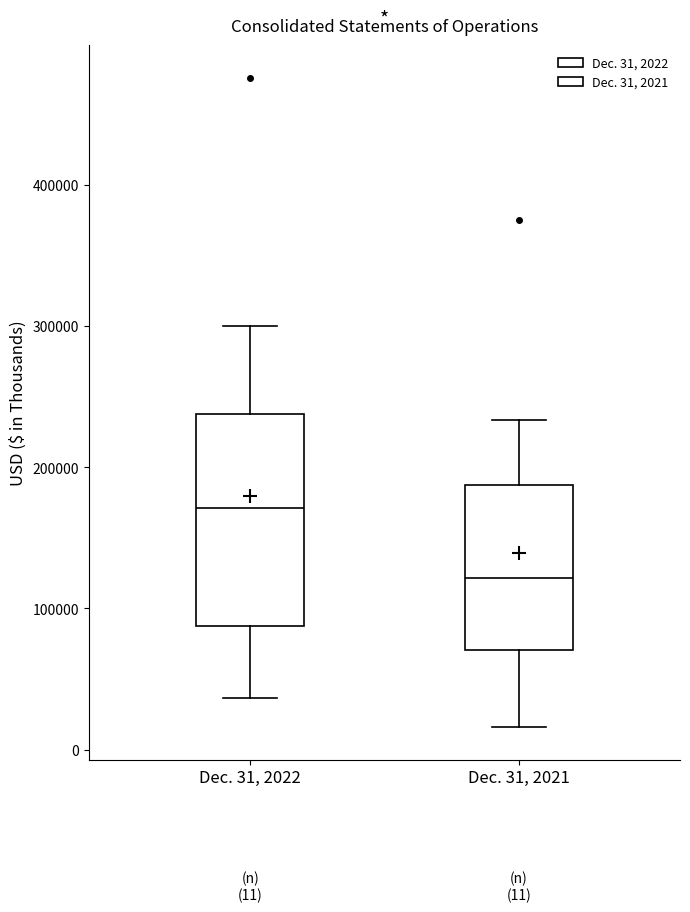

Which box's median line is the highest?

Dec. 31, 2022